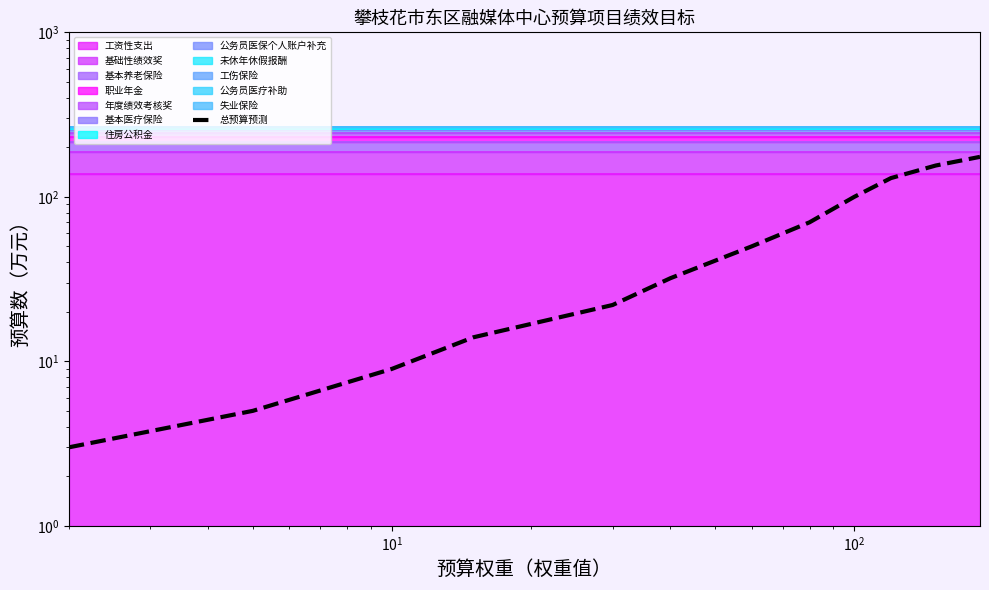

What is the maximum value shown in the chart?

175